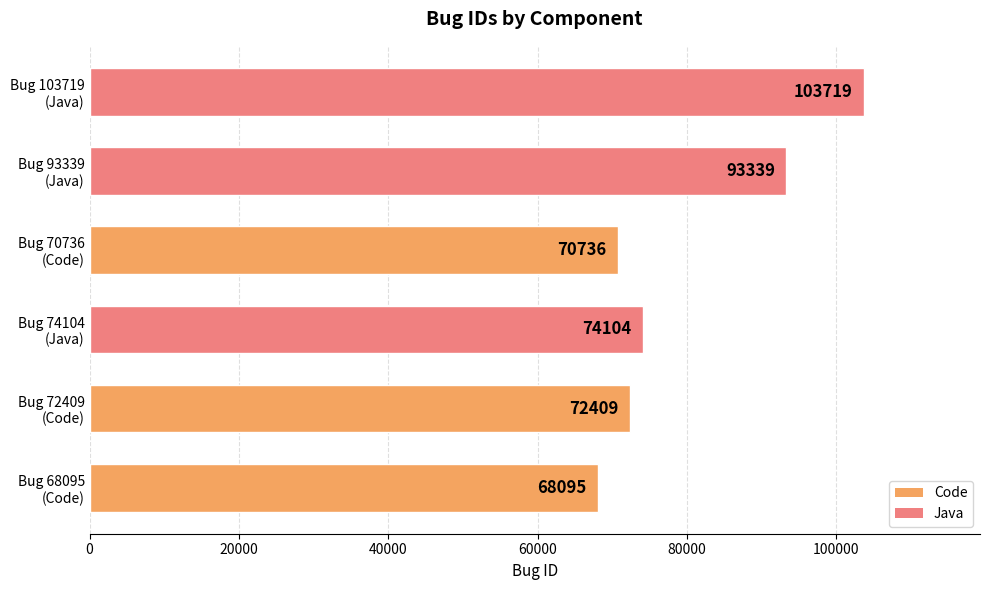

What is the greatest value displayed?

103719